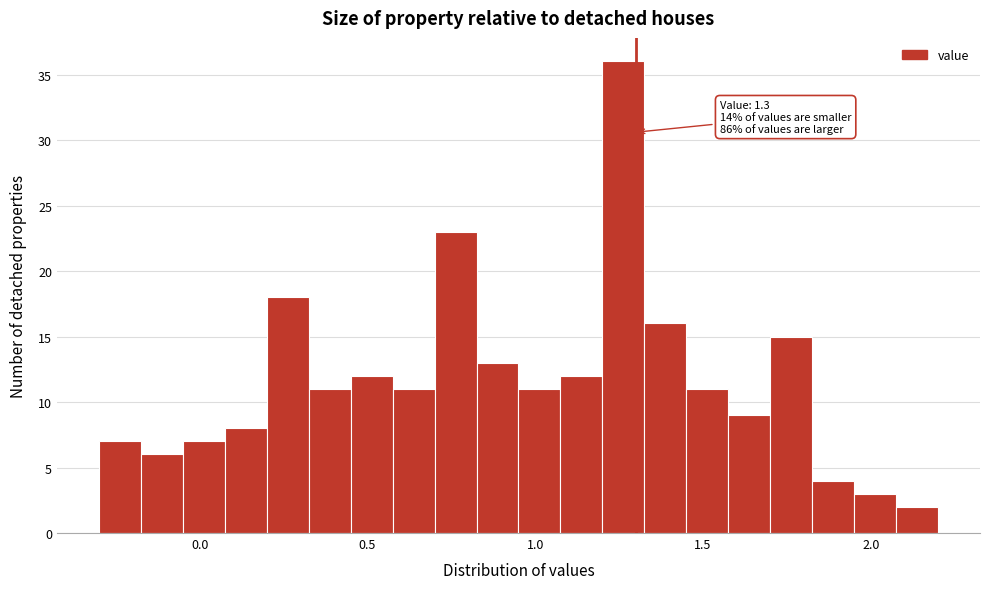

Around what value on the x-axis is the tallest bar? Give the approximate position of its centre, as read against the axis.

1.25